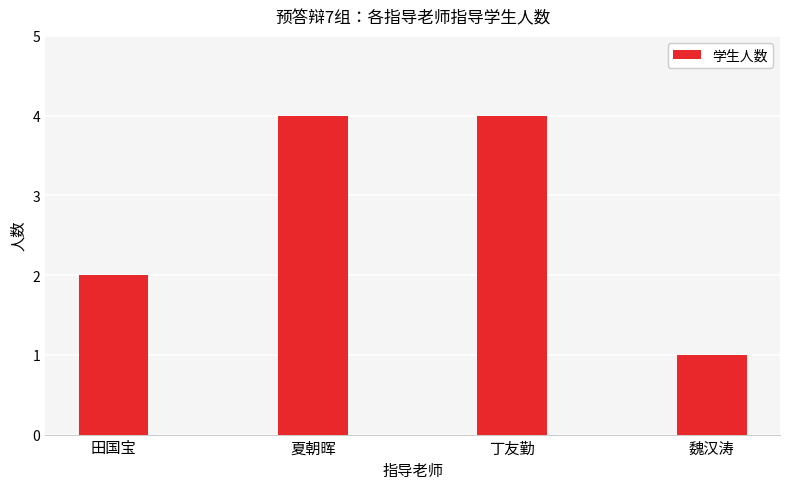

Reading left to right, extract all data points from this chart.

田国宝=2	夏朝晖=4	丁友勤=4	魏汉涛=1